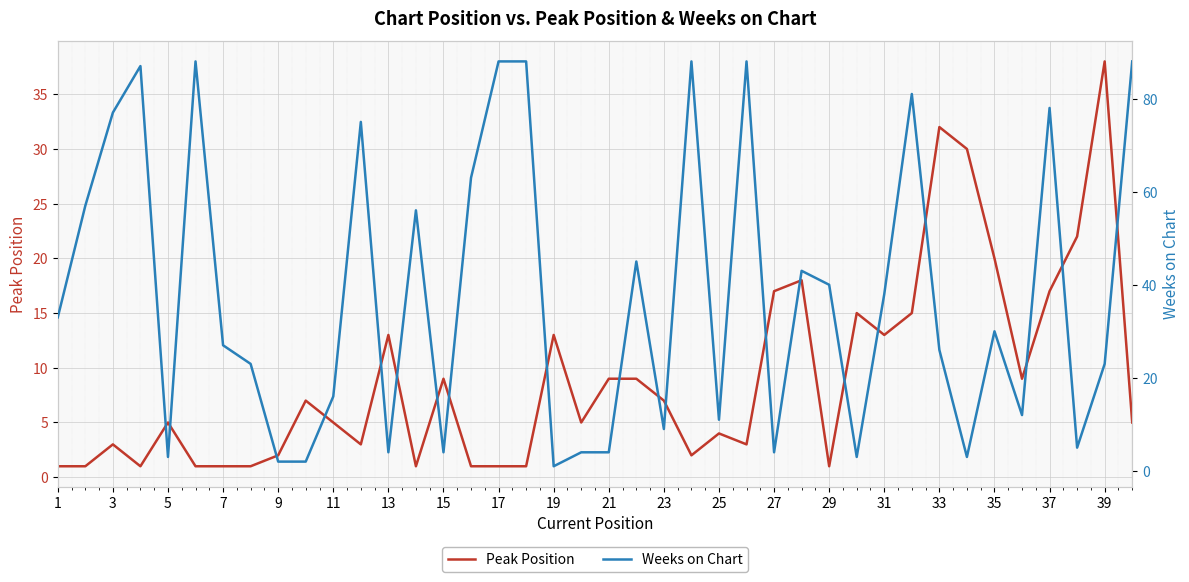

Reading left to right, extract all data points from this chart.

Peak Position: 1	1	3	1	5	1	1	1	2	7	5	3	13	1	9	1	1	1	13	5	9	9	7	2	4	3	17	18	1	15	13	15	32	30	20	9	17	22	38	5
Weeks on Chart: 33	57	77	87	3	88	27	23	2	2	16	75	4	56	4	63	88	88	1	4	4	45	9	88	11	88	4	43	40	3	38	81	26	3	30	12	78	5	23	88